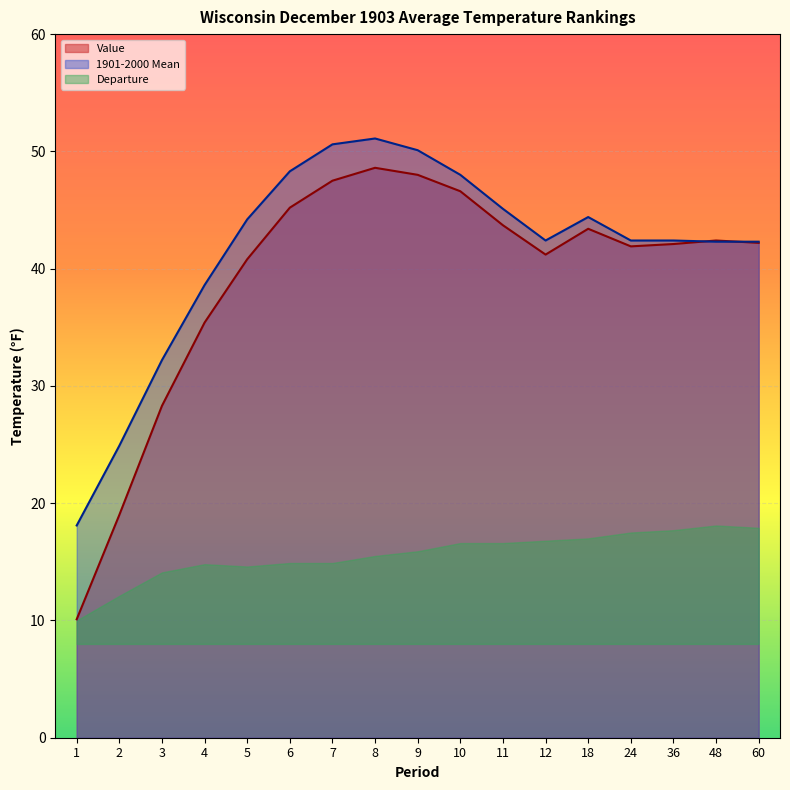

Which series has the widest spread of values?

Value